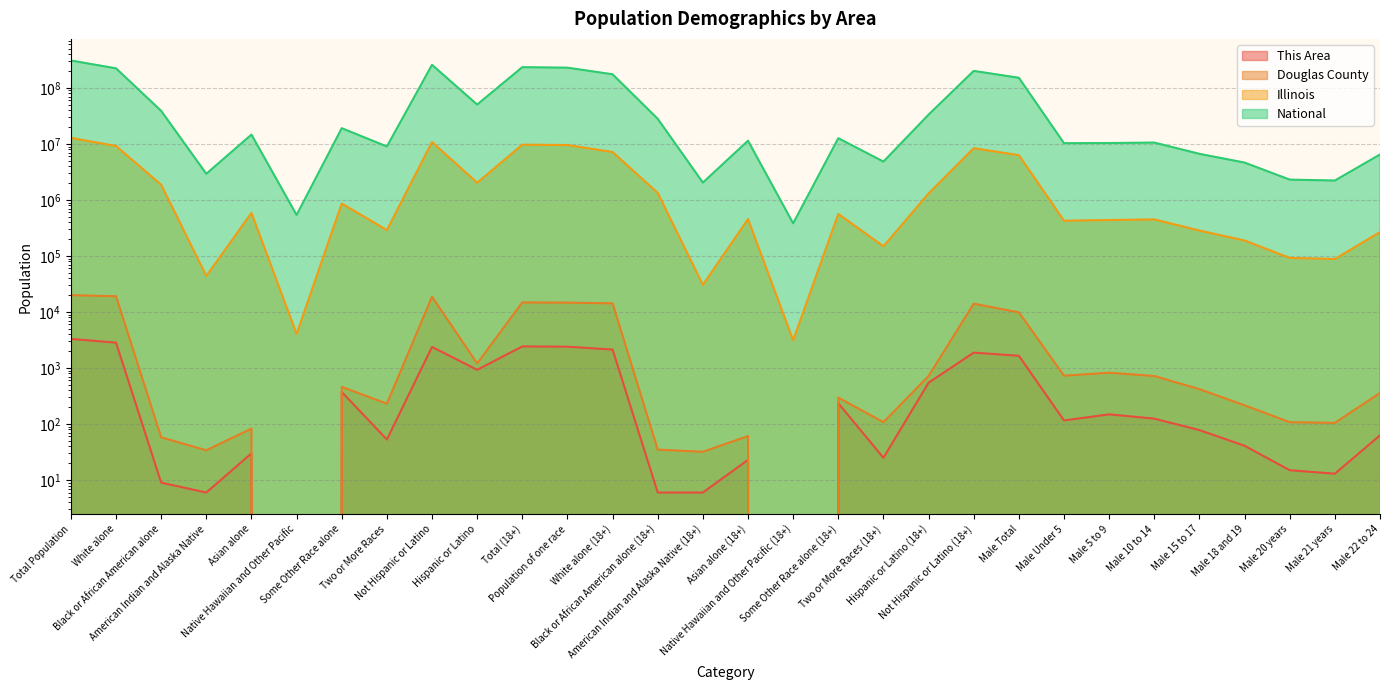

What is the greatest value displayed?

308745538